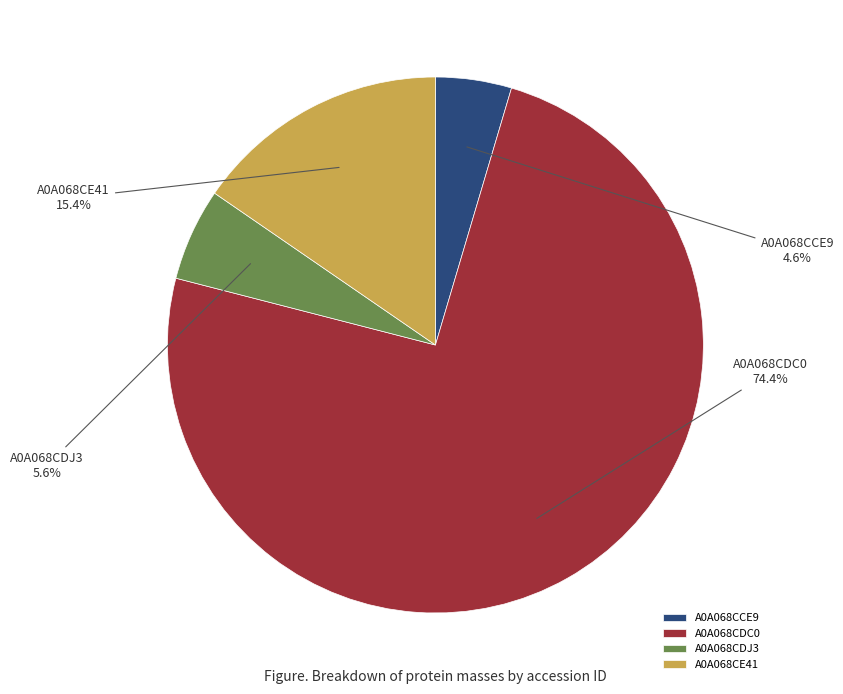

Which slice is the smallest?

A0A068CCE9